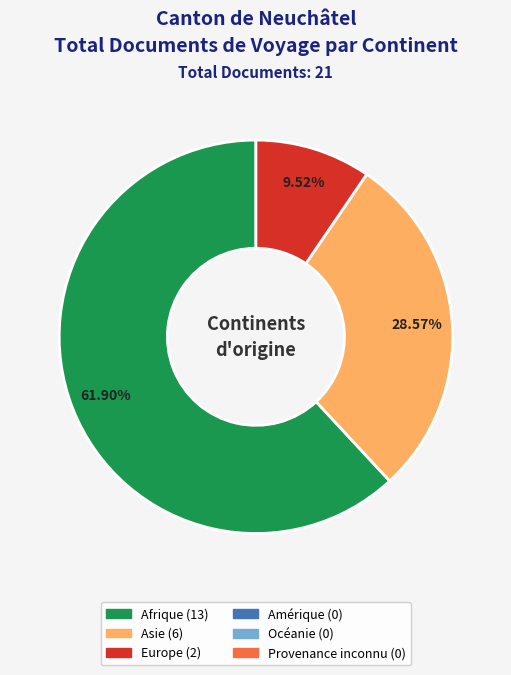

Does any single category account for the majority?

Yes